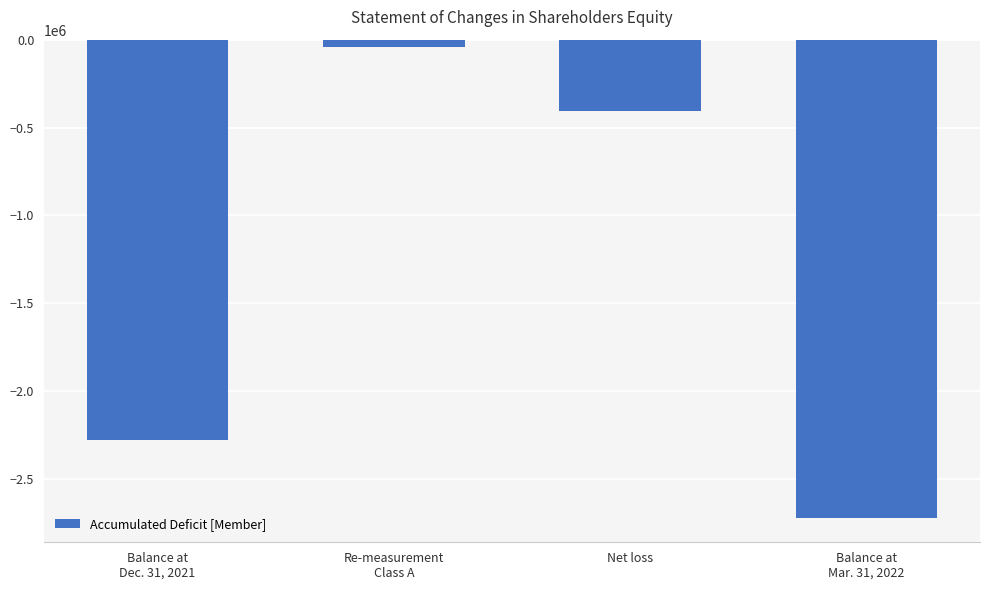

Where does the data first go above -403532?

Re-measurement
Class A